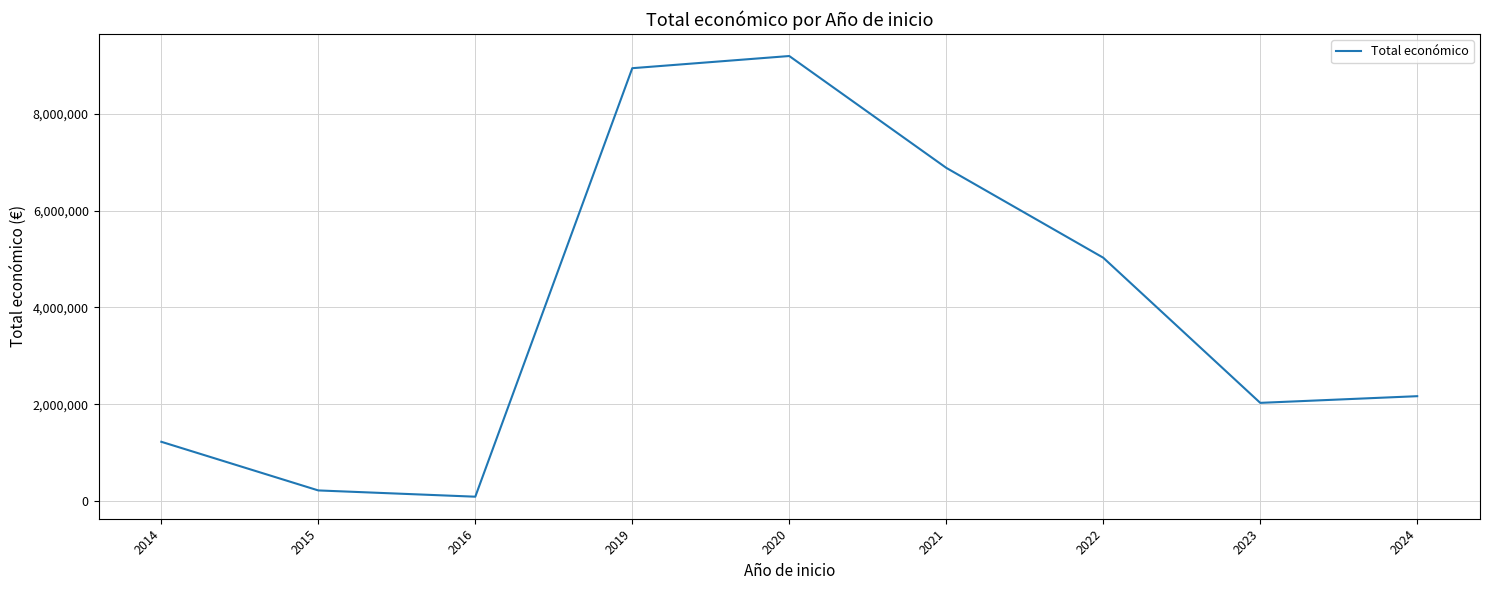

Count the number of data series in this chart.

1